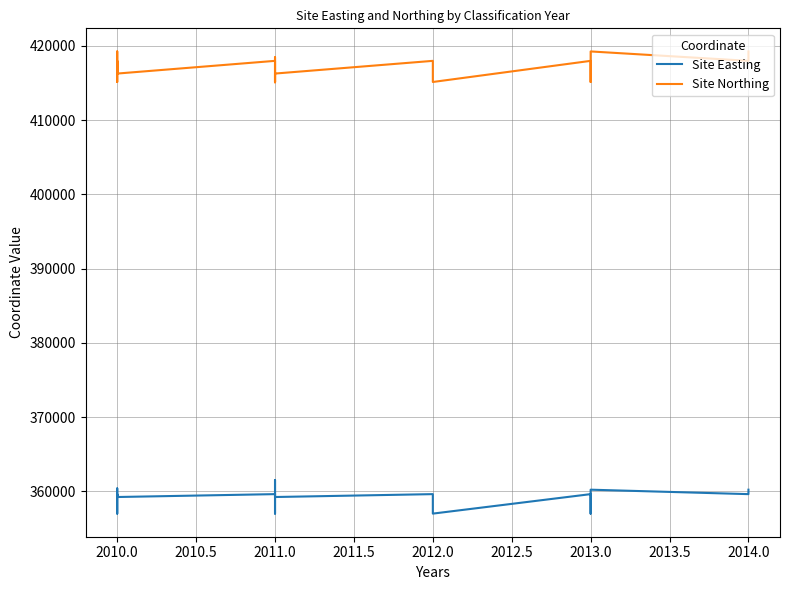

What is the spread (max minus min) of values at 2010.0?

58361